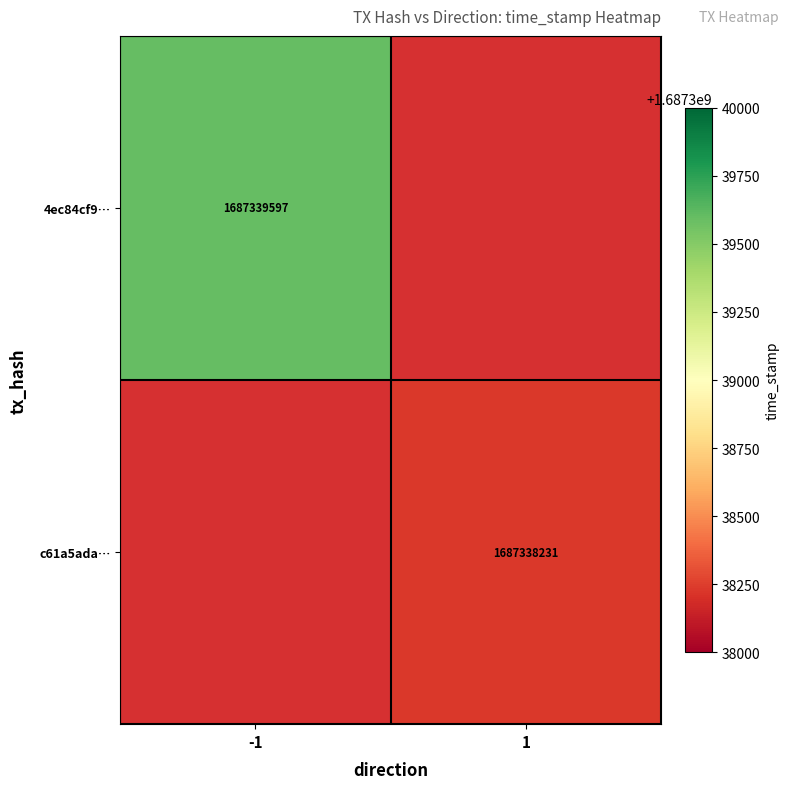

Count the 4ec84cf978f565a4f677ee7b72fd18a1a0ea33f values in the range -1 to 1.

2